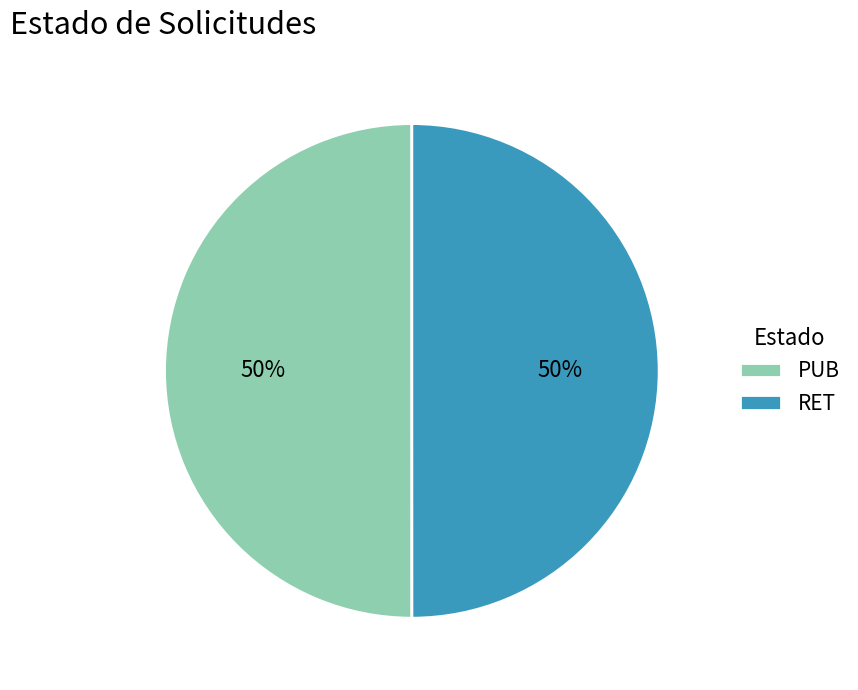

What is the ratio of the value at RET to the value at PUB?

1.0